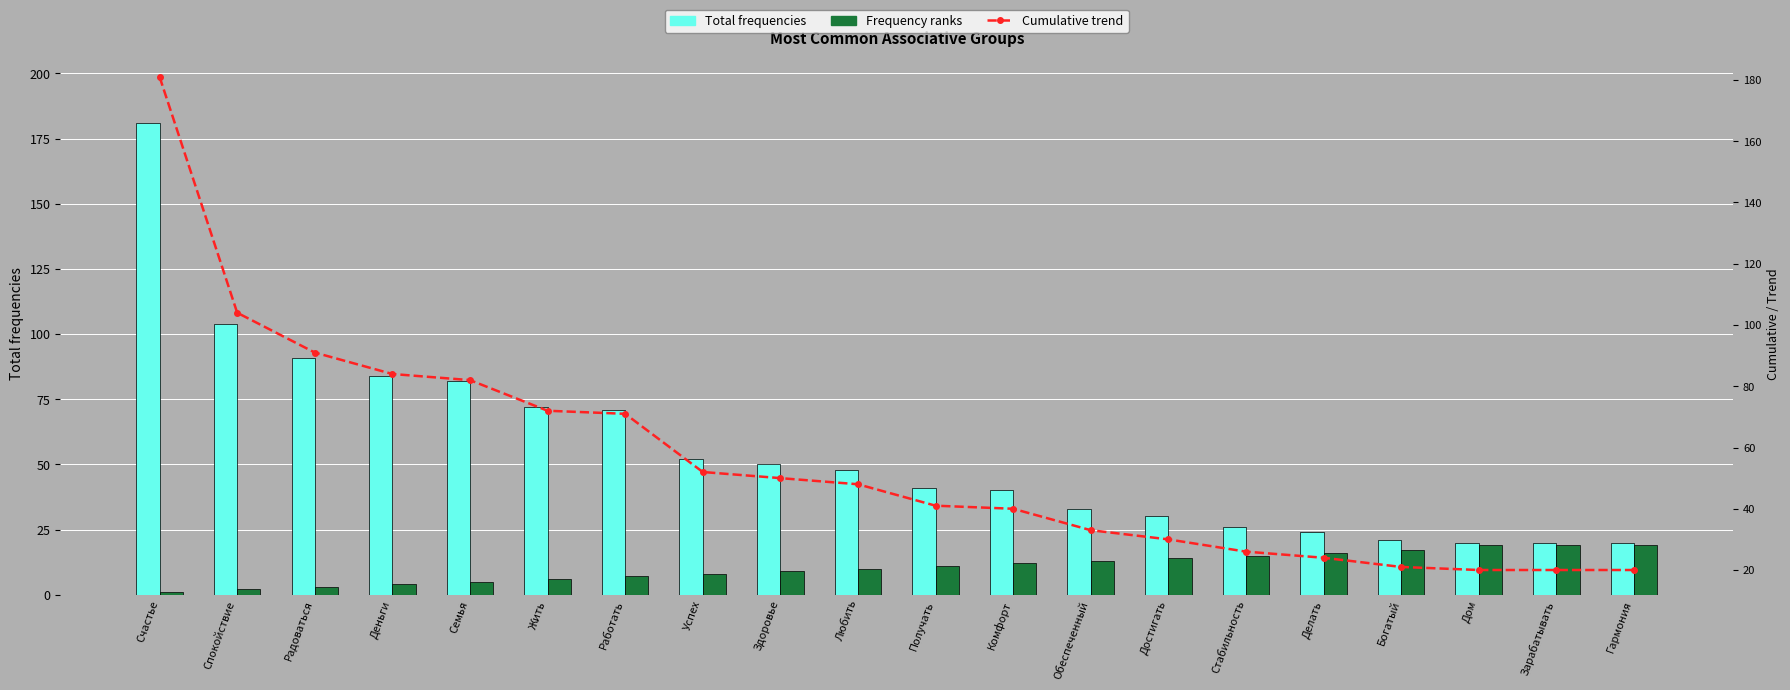

Reading right to left, transcribe all the data shown in this chart.

Total frequencies: 20	20	20	21	24	26	30	33	40	41	48	50	52	71	72	82	84	91	104	181
Frequency ranks: 19	19	19	17	16	15	14	13	12	11	10	9	8	7	6	5	4	3	2	1
Cumulative trend: 20	20	20	21	24	26	30	33	40	41	48	50	52	71	72	82	84	91	104	181